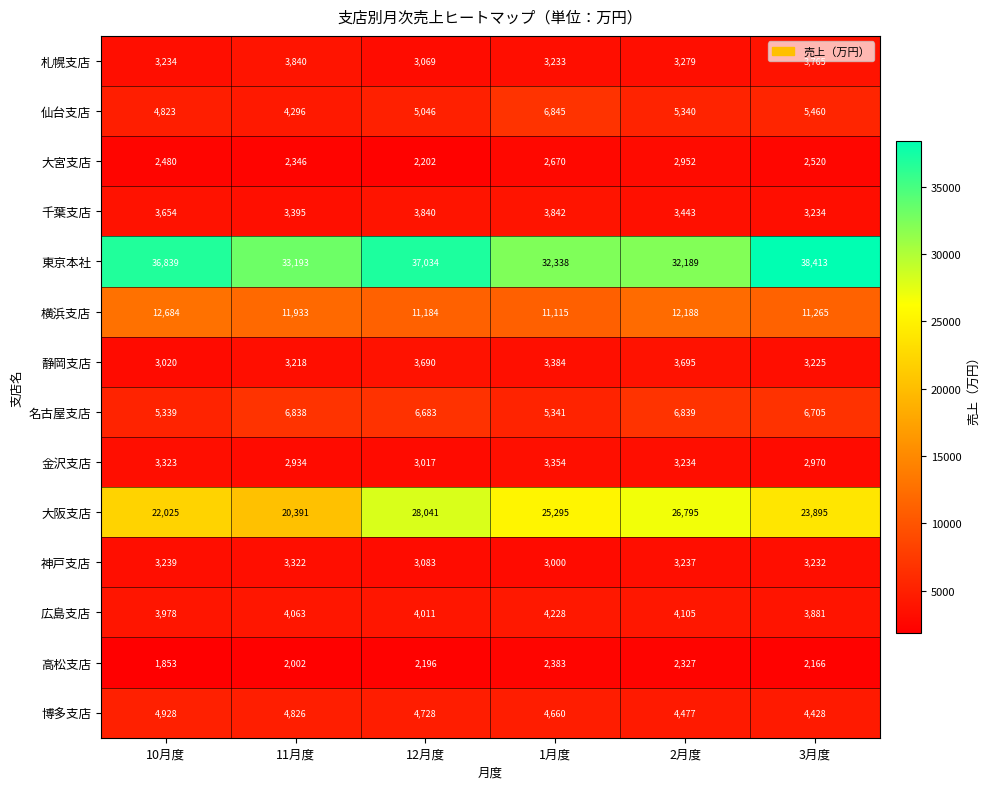

Is the value of 仙台支店 at 3月度 greater than the value of 広島支店 at 12月度?

Yes